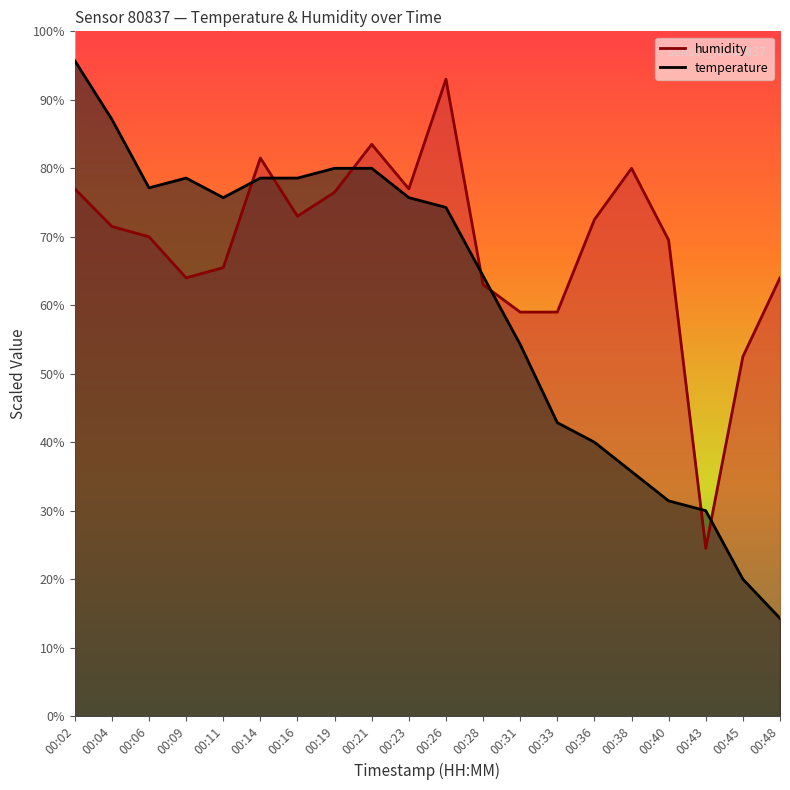

What is the sum of all humidity (line) values?

1376.5